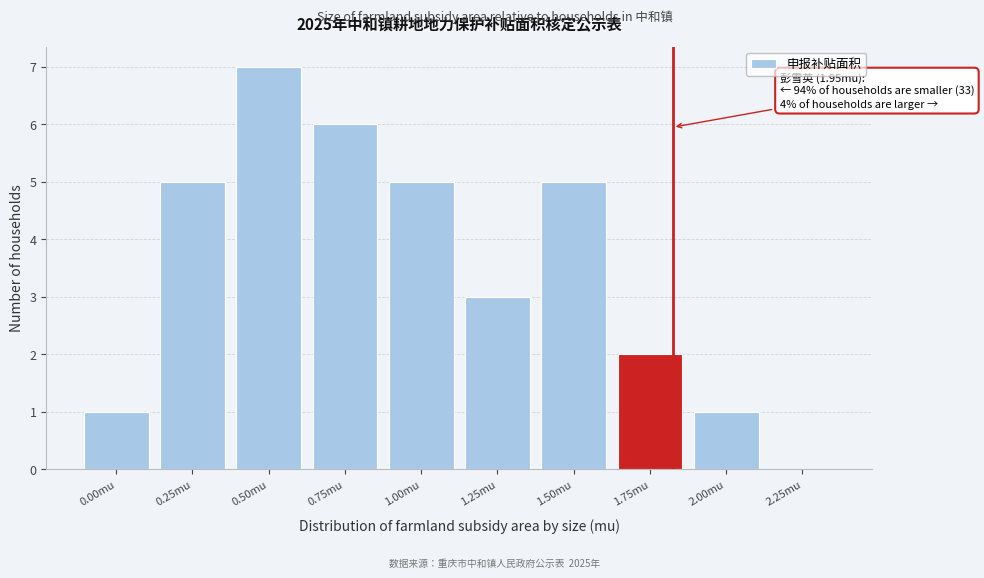

Reading left to right, list all the values displayed in this chart.

0.00mu=1	0.25mu=5	0.50mu=7	0.75mu=6	1.00mu=5	1.25mu=3	1.50mu=5	1.75mu=2	2.00mu=1	2.25mu=0